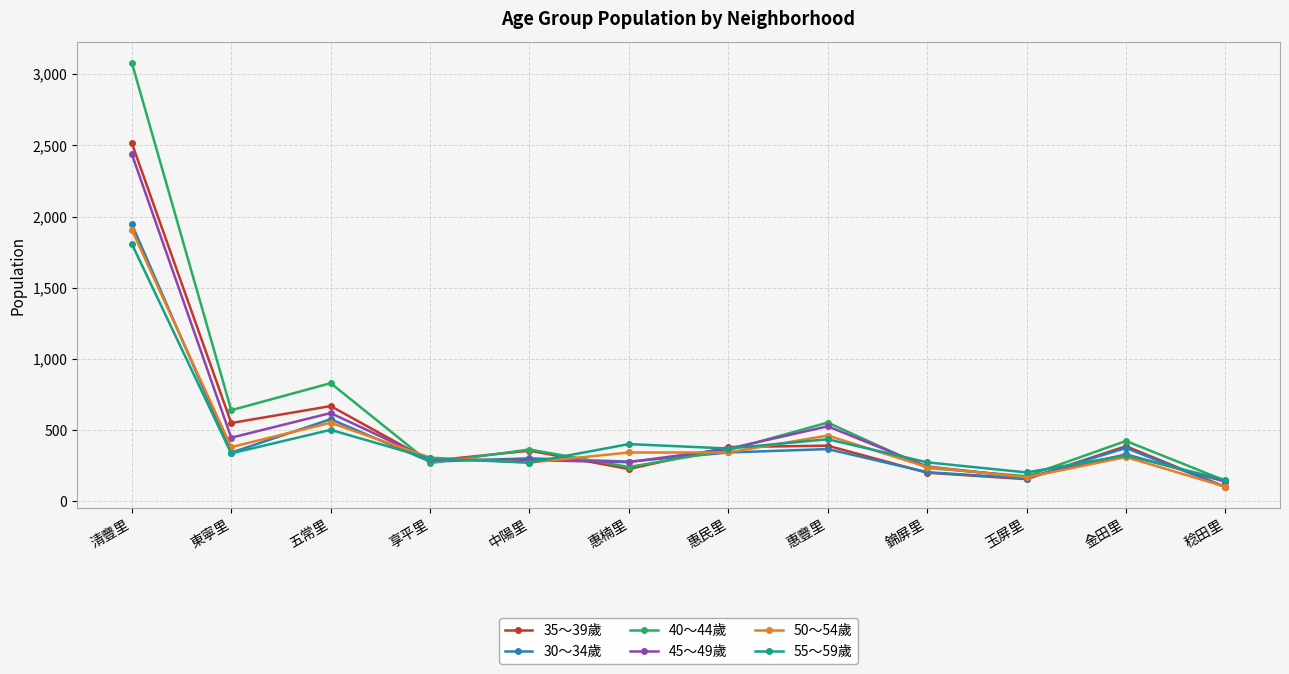

At which label is 40～44歲 closest to 1612?

五常里